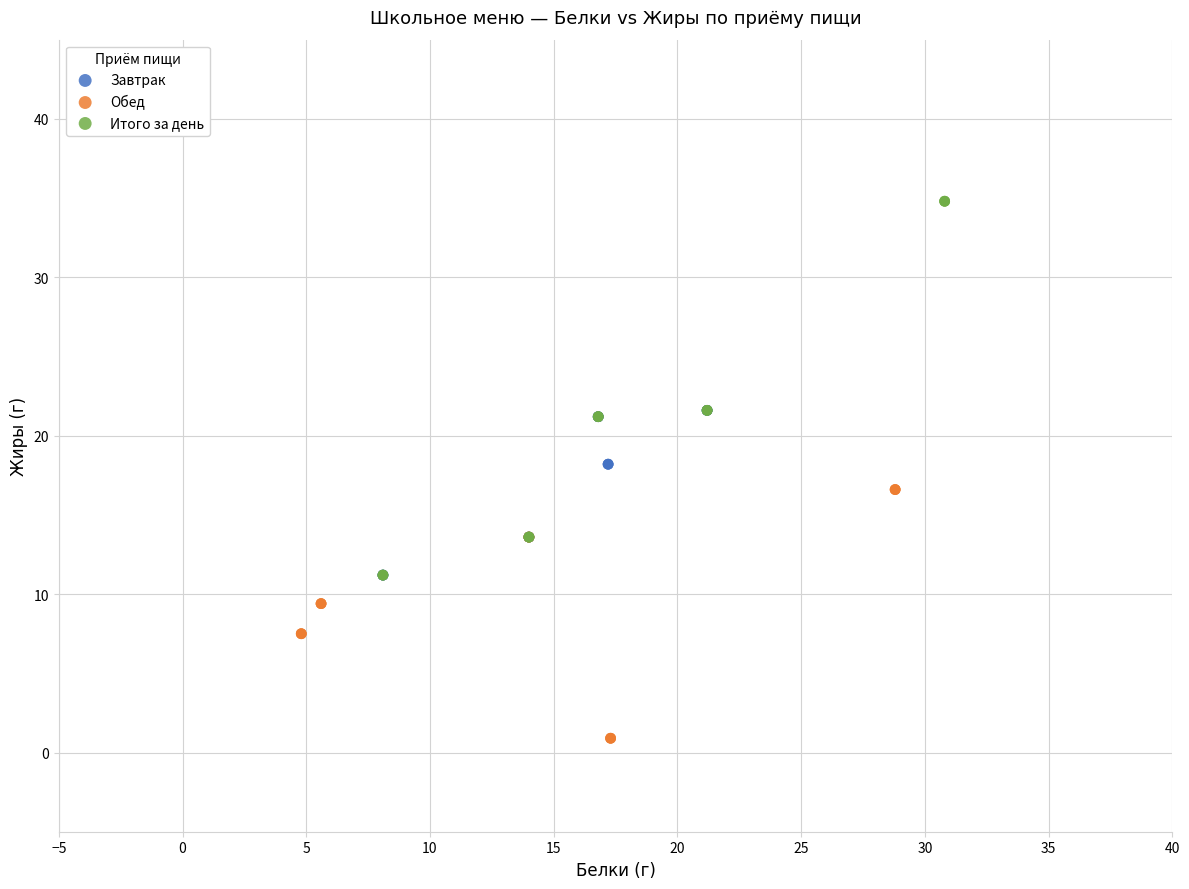

Which series contains the lowest Y value?

Обед